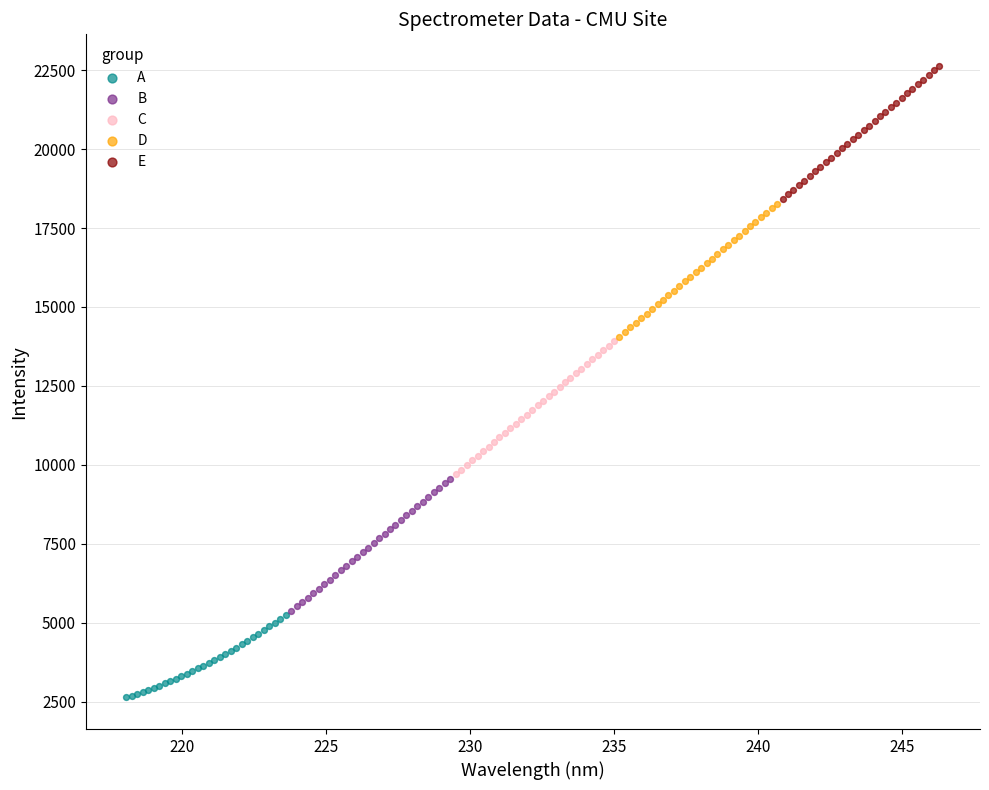

Which series contains the lowest Y value?

A